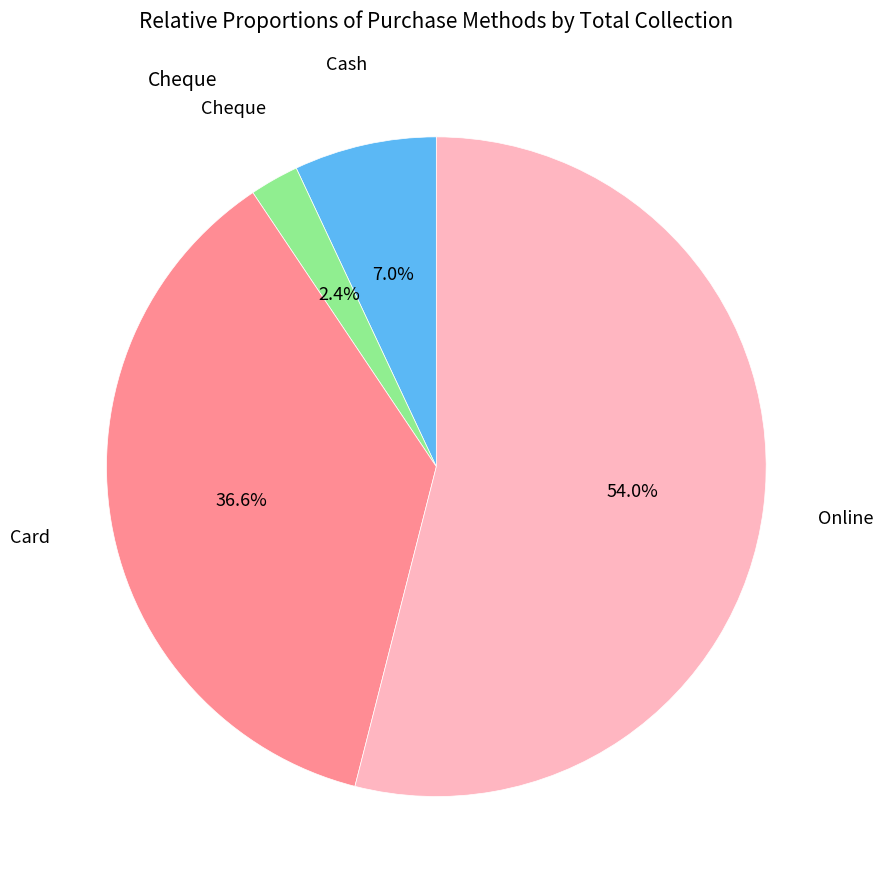

Which slice is the largest?

Online